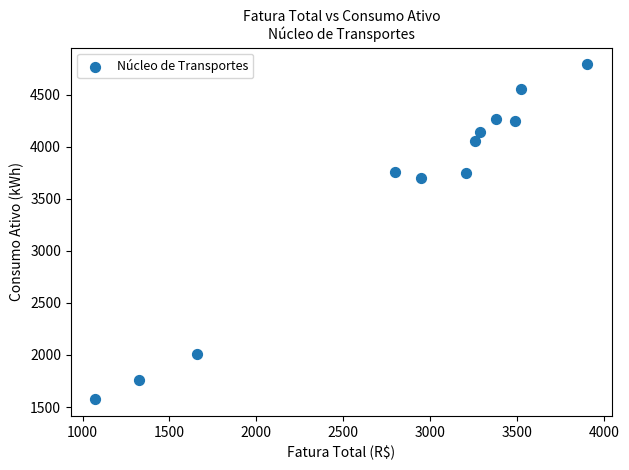

What is the range of Y values (max minus min)?

3216